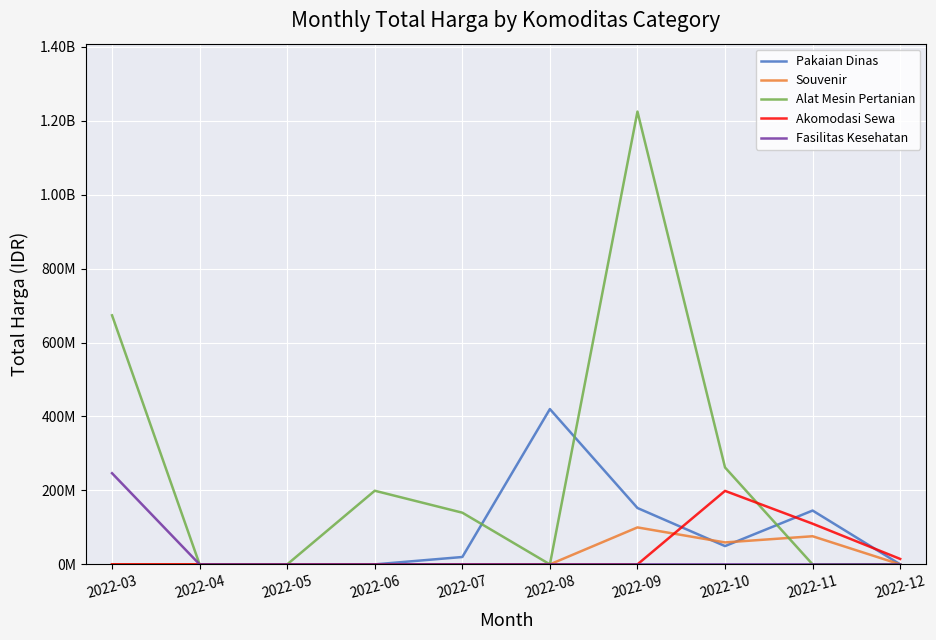

Is this an area chart (filled region under the line)?

No